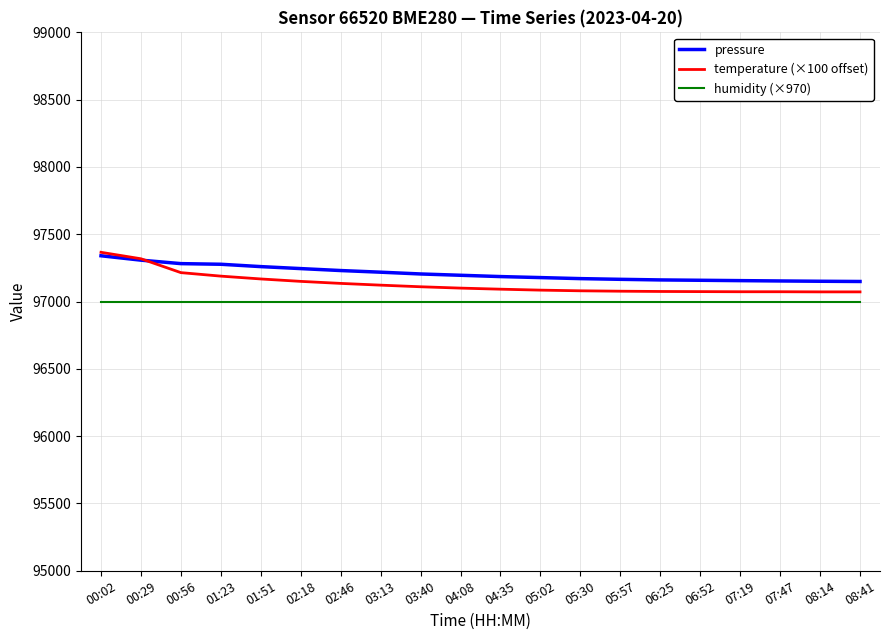

Rank the series by their average value, from lowest to highest.

humidity (×970), temperature (×100 offset), pressure